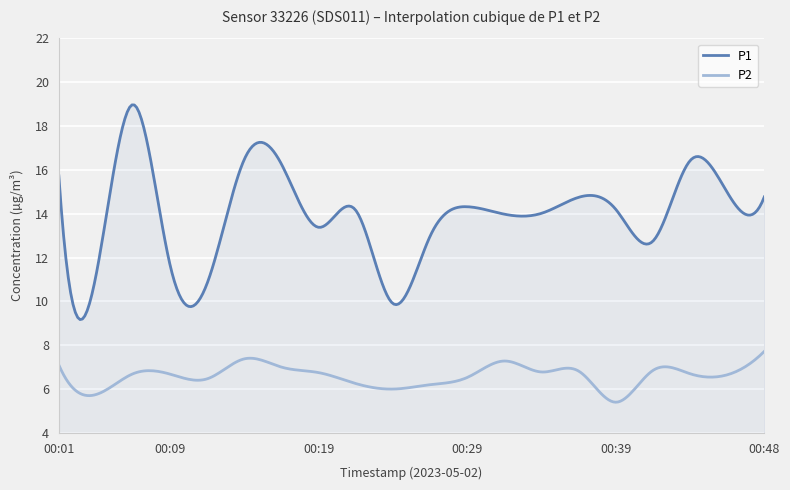

Which series has the widest spread of values?

P1